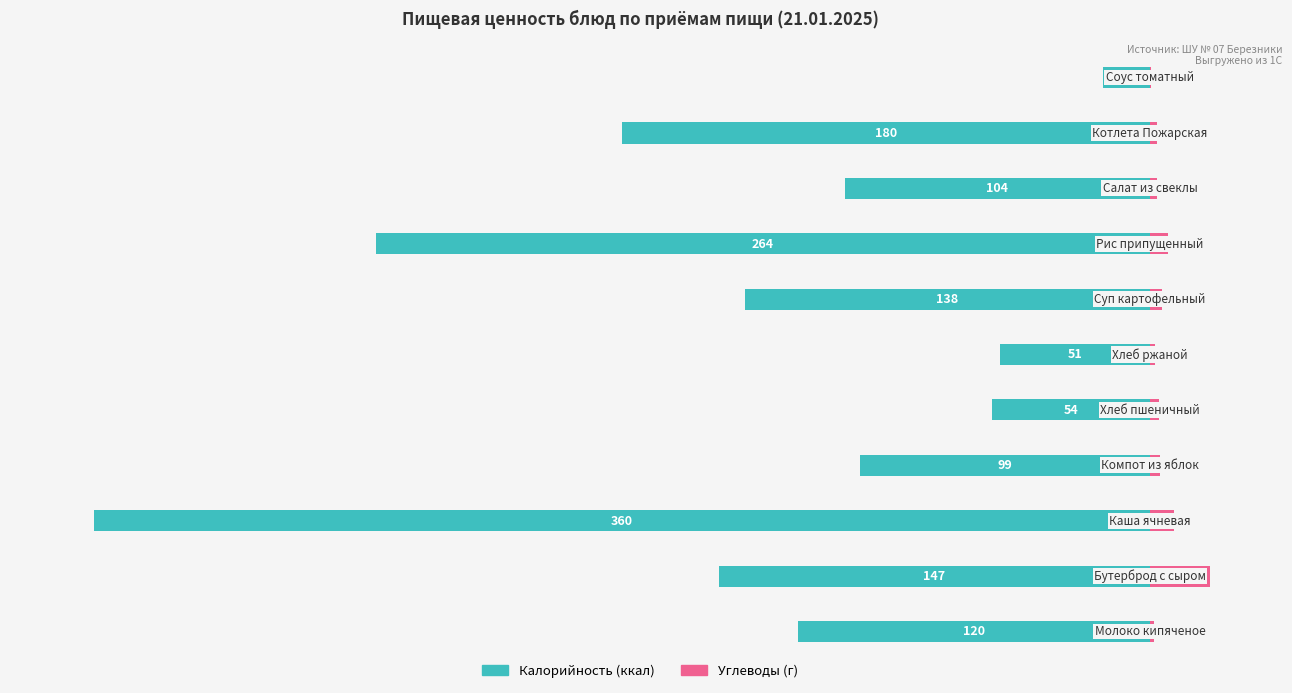

Between 6 and 7, which series saw the biggest shift?

Калорийность